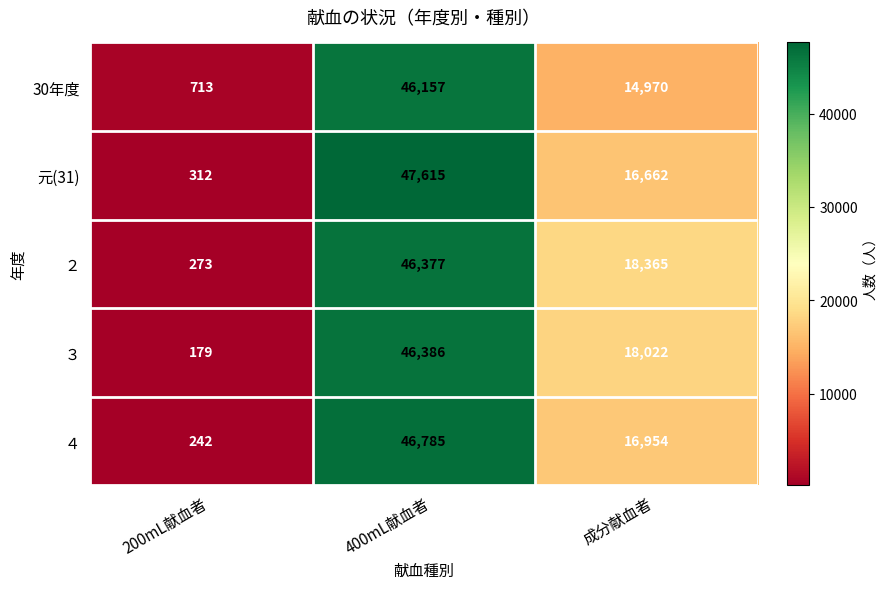

What is the difference between the maximum and minimum values in the 30年度 series?

45444